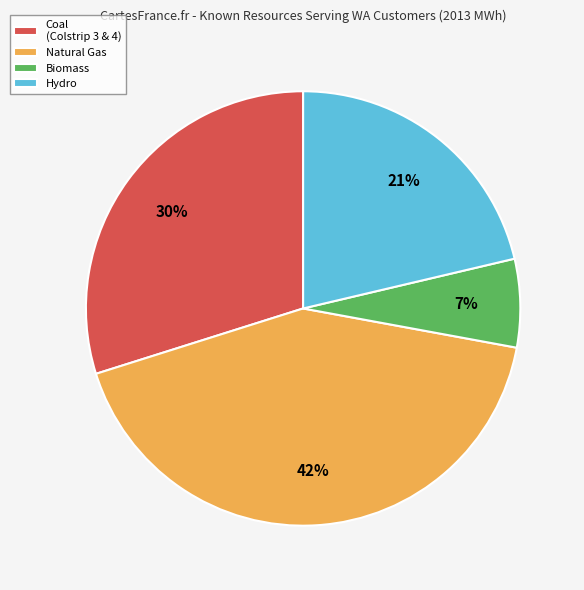

Which category has the biggest portion of the pie?

Natural Gas